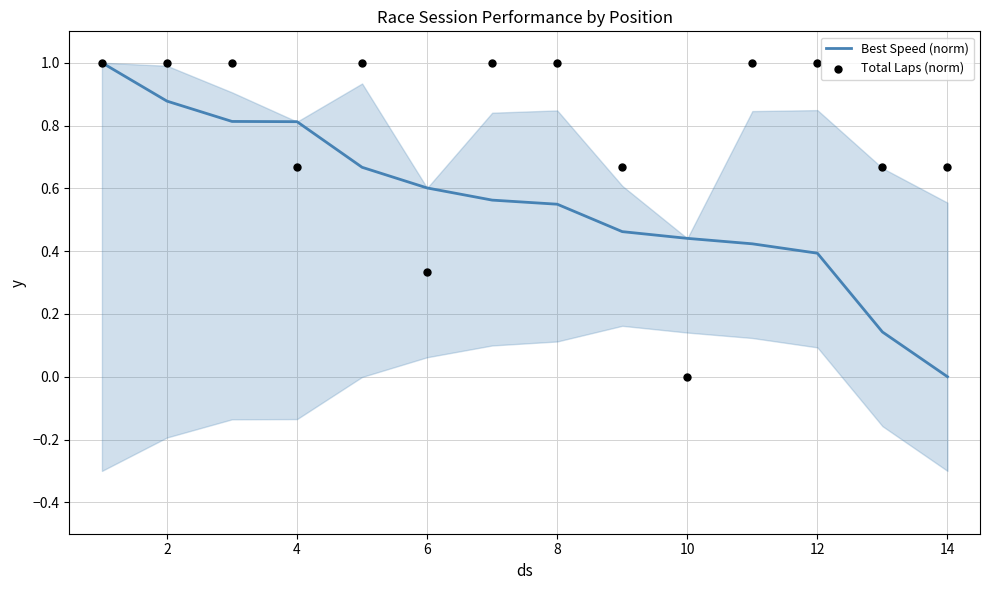

Which series has the largest total across all categories?

Total Laps (norm)